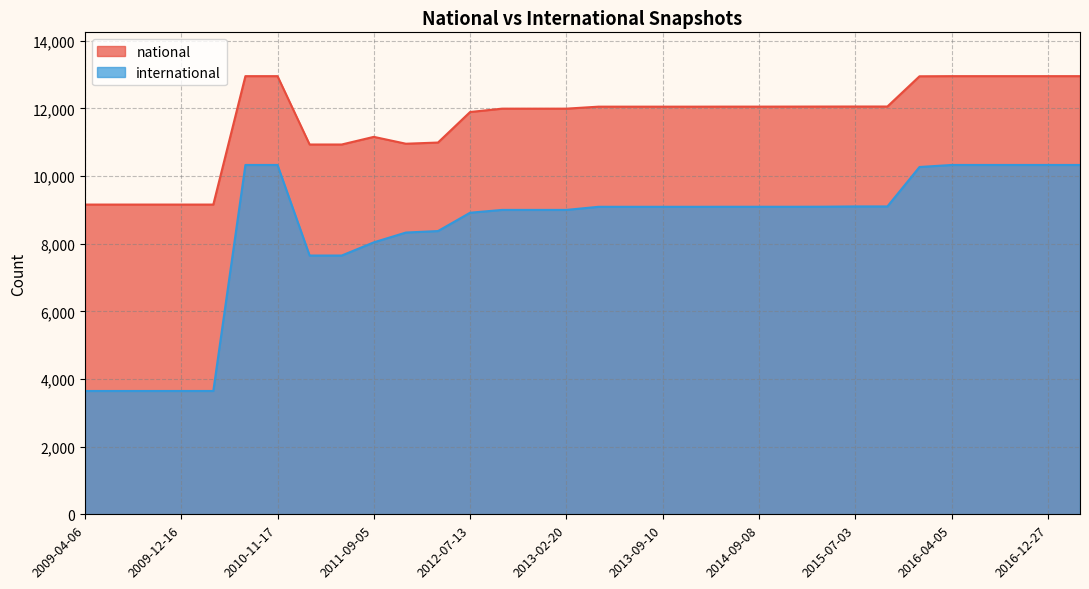

True or false: national and international cross at least once.

False